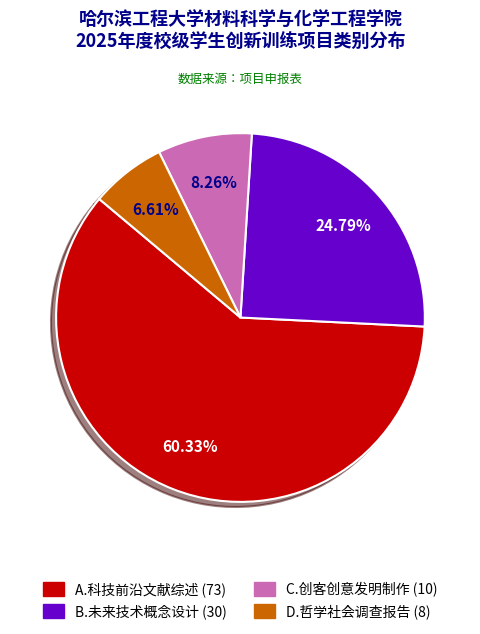

What percentage do C.创客创意发明制作 and A.科技前沿文献综述 together represent?

68.6%